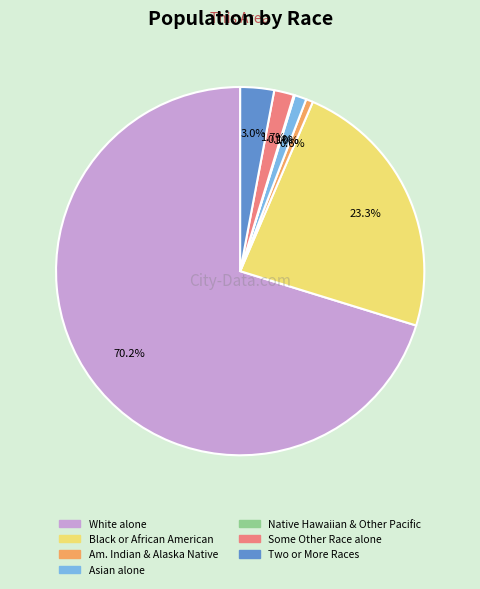

Does any single category account for the majority?

Yes